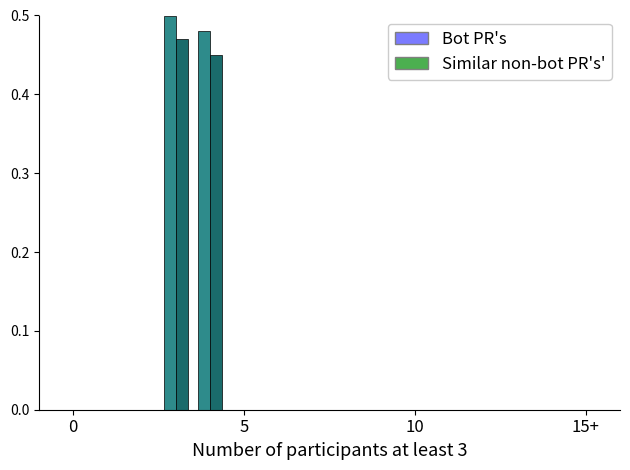

What is the sum of all Bot PR's values?

1.0